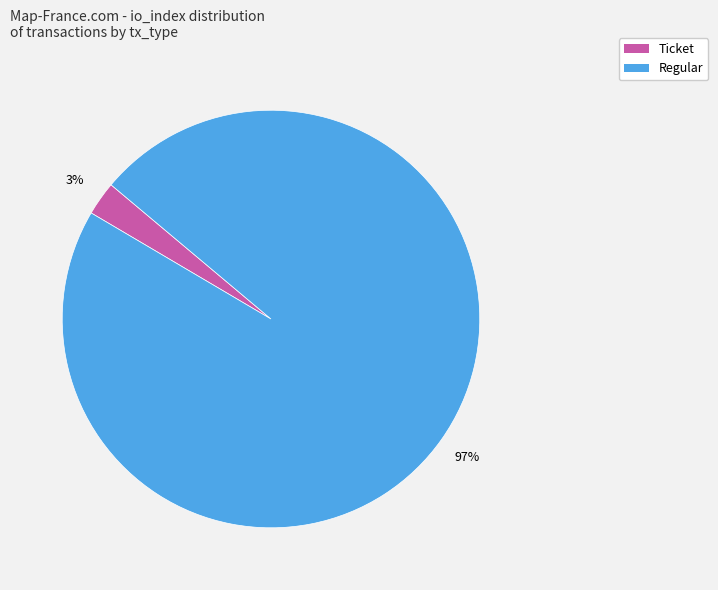

To the nearest percent, what is the combined percentage of Ticket and Regular?

100%